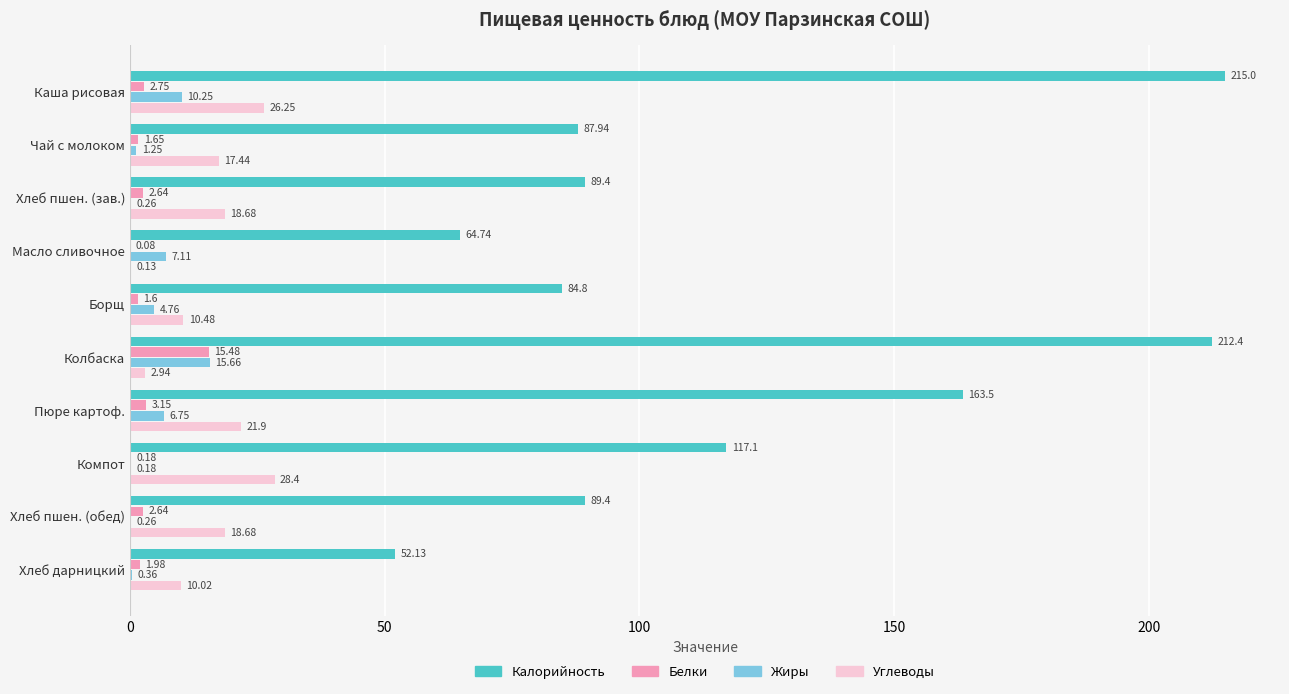

How many distinct data groups are displayed?

4